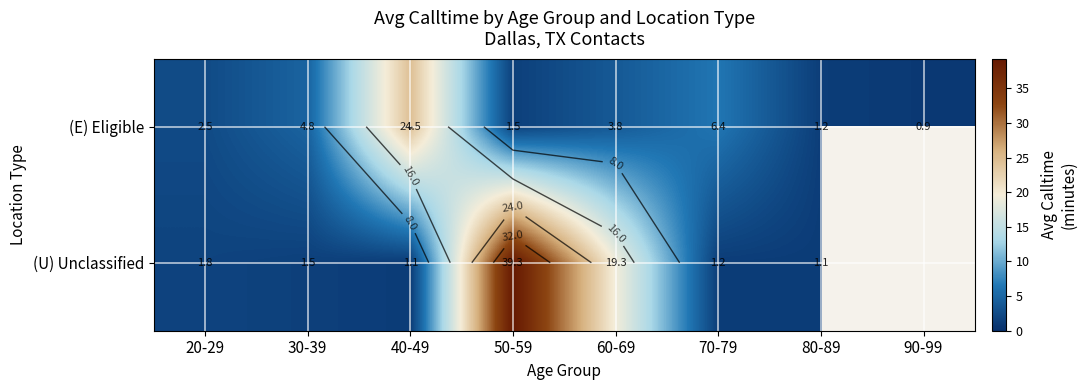

At which label does (U) Unclassified reach its minimum?

80-89